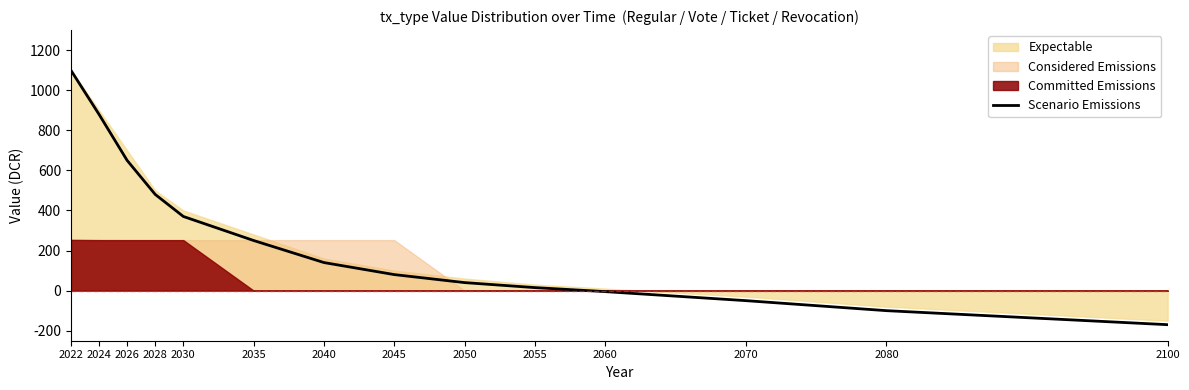

How many lines are shown in the chart?

1